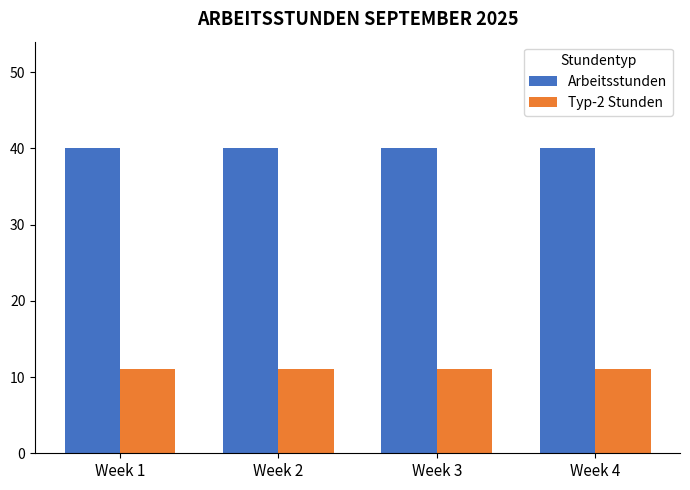

What is the minimum value shown in the chart?

11